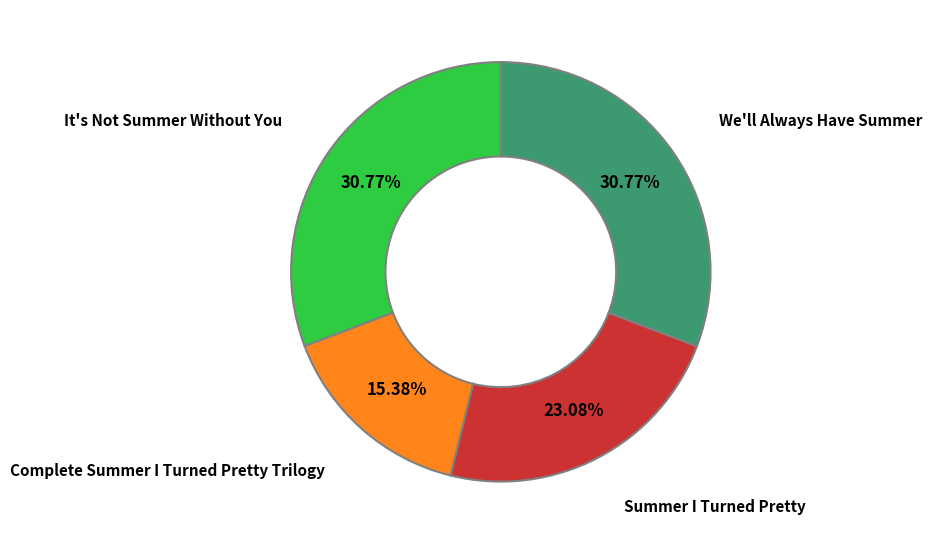

Is there any slice that represents more than half of the pie?

No